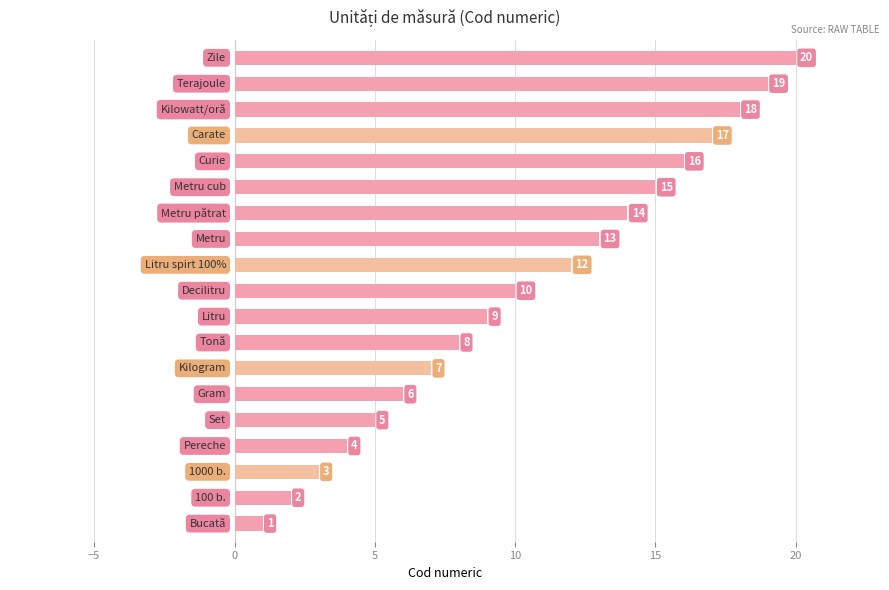

What is the maximum value shown in the chart?

20